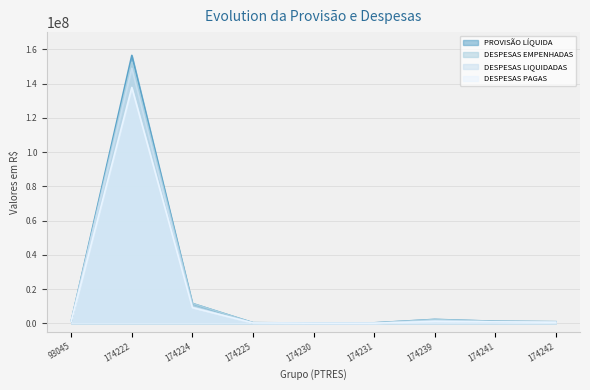

Where is DESPESAS PAGAS nearest to the value 68887997?

174224